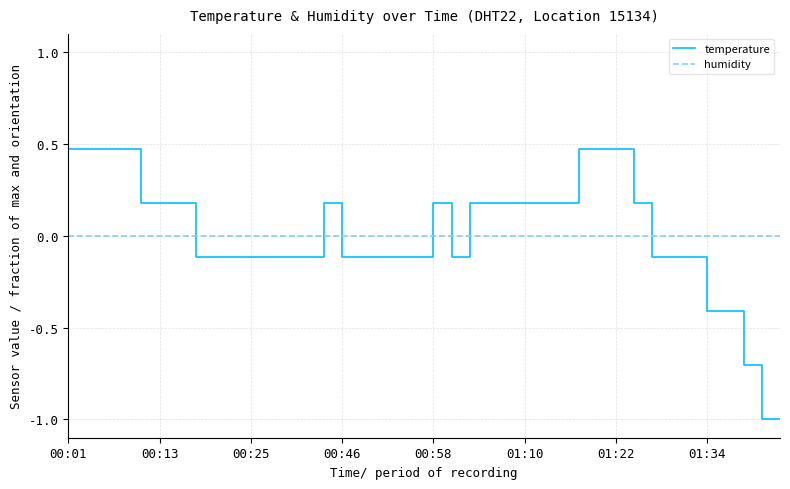

Rank the series by their maximum value, from highest to lowest.

temperature, humidity